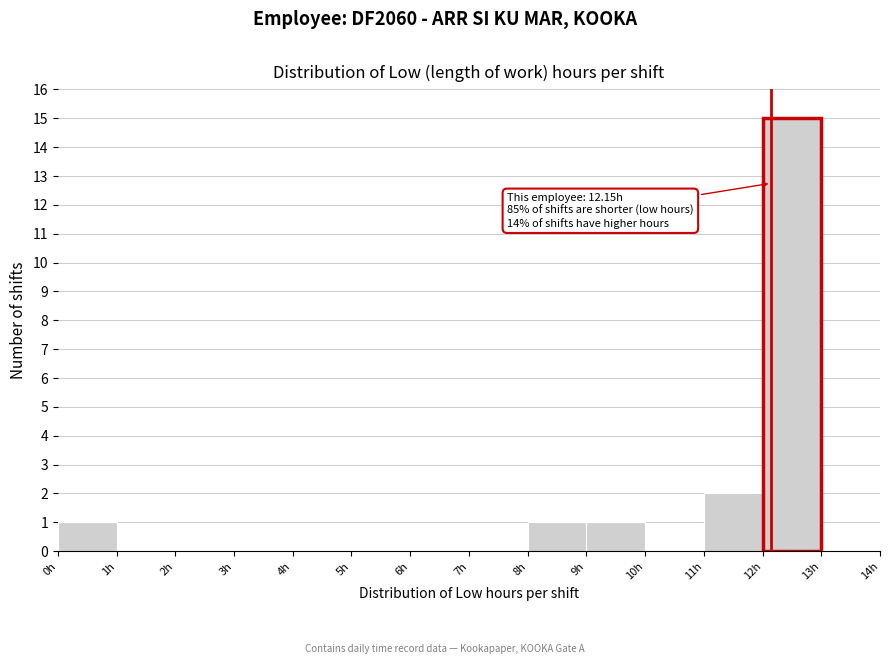

Which range on the x-axis has the tallest bar?

12 to 13